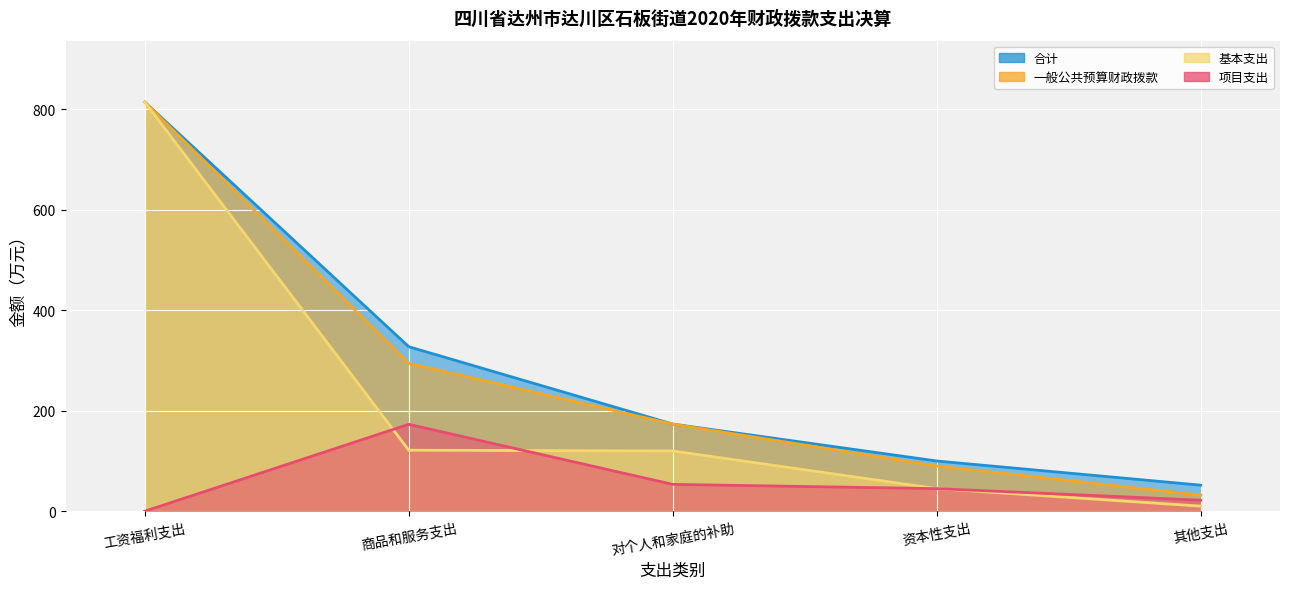

The value of 一般公共预算财政拨款 at 工资福利支出 is 1272.1. True or false?

False